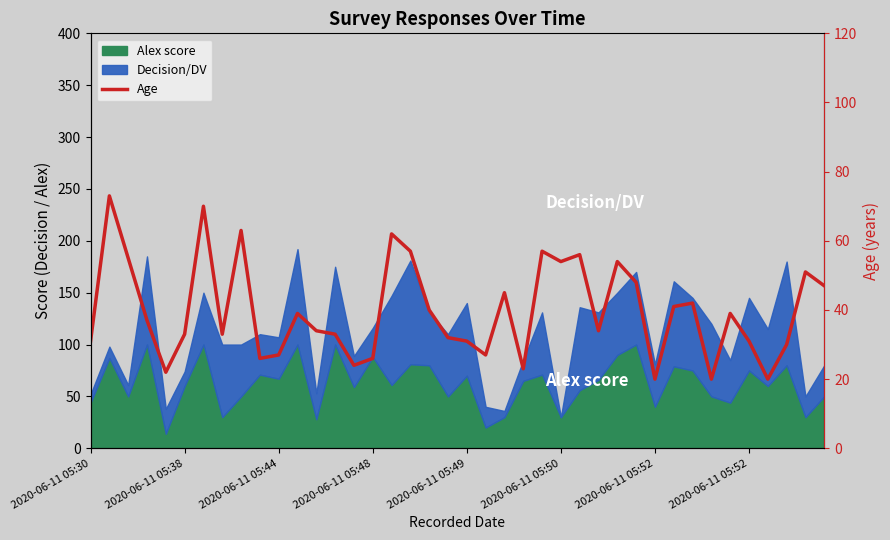

What is the change in value from 23 to 28?

+31